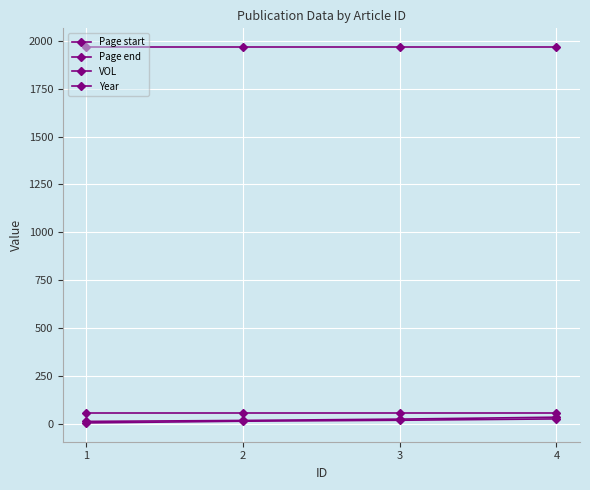

Where does the Page start series first go above 18?

4